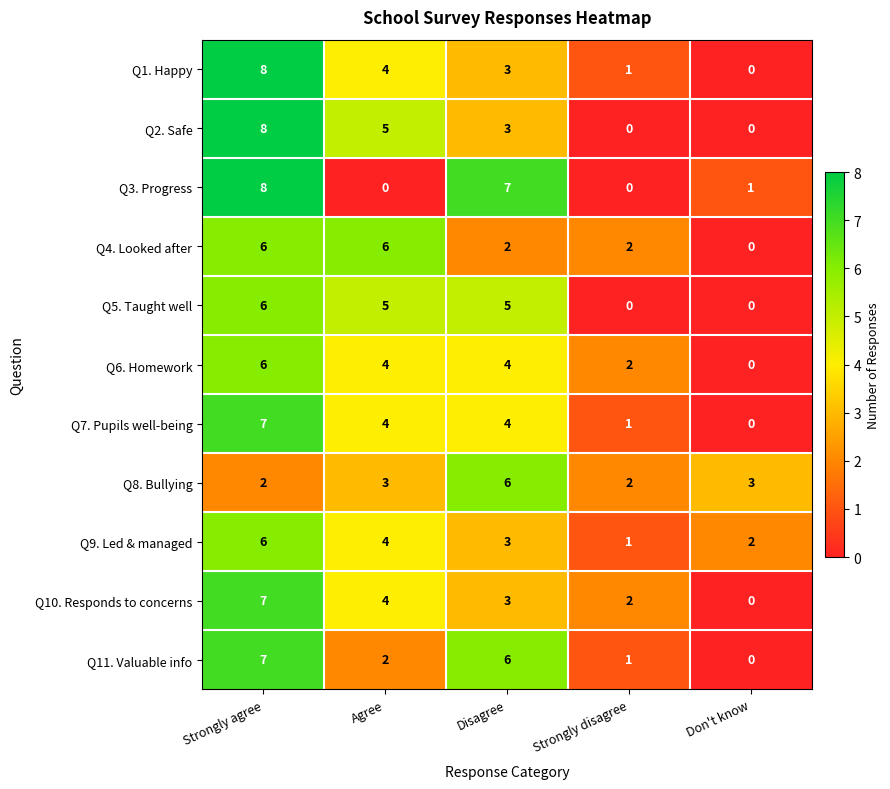

The Q9. Led & managed series shows 3 at Disagree. True or false?

True